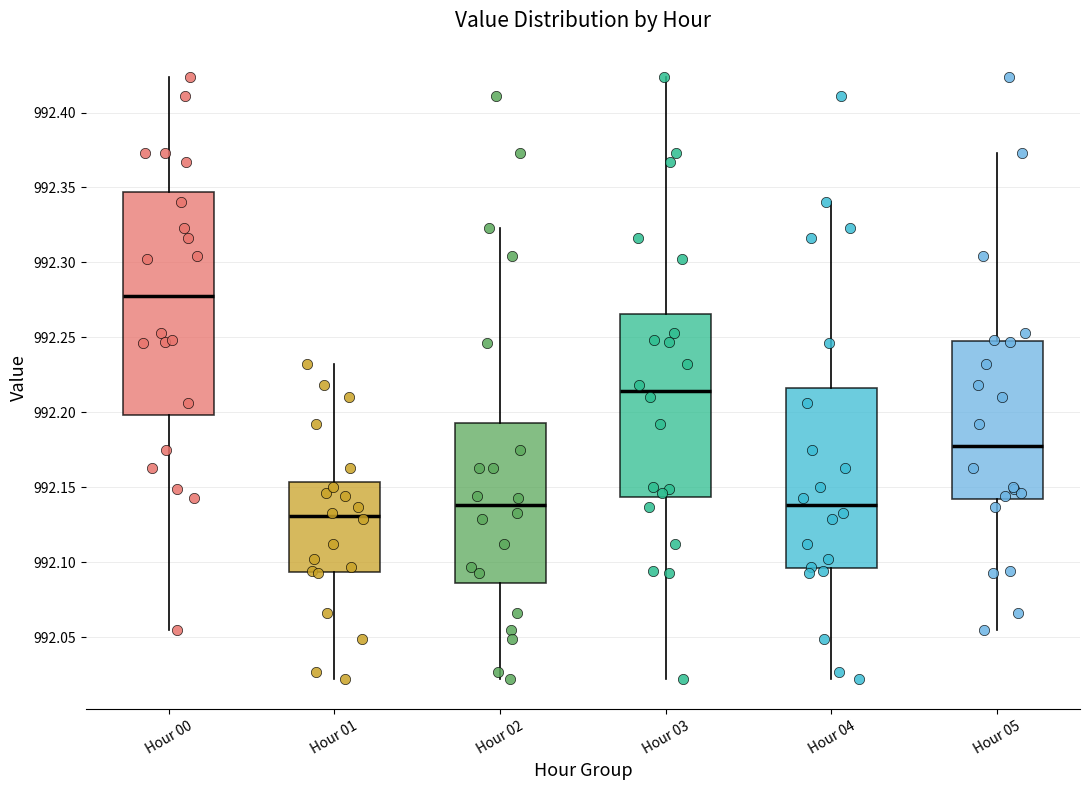

Reading left to right, transcribe this box plot: for each box, give where its median line is, the range the box spans, and where its two whiskers end, as read against the y-axis. The values are not printed on the chart, so give them approximately, as read against the axis.

Hour 00: median 992.280, box 992.200 to 992.345, whiskers 992.055 to 992.425
Hour 01: median 992.130, box 992.095 to 992.155, whiskers 992.020 to 992.230
Hour 02: median 992.140, box 992.085 to 992.195, whiskers 992.020 to 992.325
Hour 03: median 992.215, box 992.145 to 992.265, whiskers 992.020 to 992.425
Hour 04: median 992.140, box 992.095 to 992.215, whiskers 992.020 to 992.340
Hour 05: median 992.180, box 992.140 to 992.245, whiskers 992.055 to 992.375